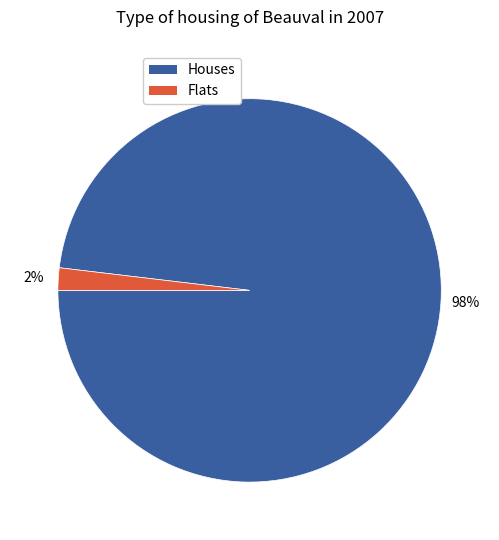

To the nearest percent, what is the difference between the largest and smallest slice percentages?

96%